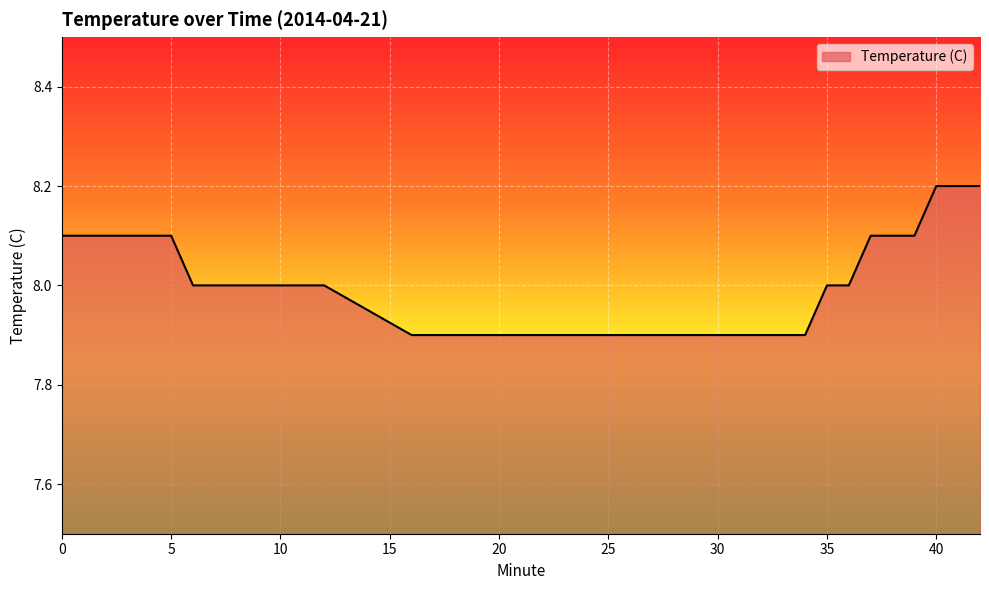

How many series are shown in this chart?

1